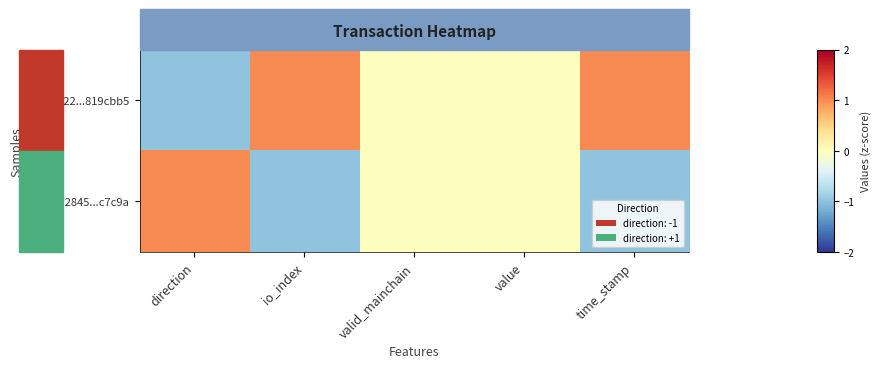

Reading left to right, transcribe all the data shown in this chart.

fd561722...819cbb5: direction=-1	io_index=1	valid_mainchain=0	value=0	time_stamp=1
9472845...c7c9a: direction=1	io_index=-1	valid_mainchain=0	value=0	time_stamp=-1